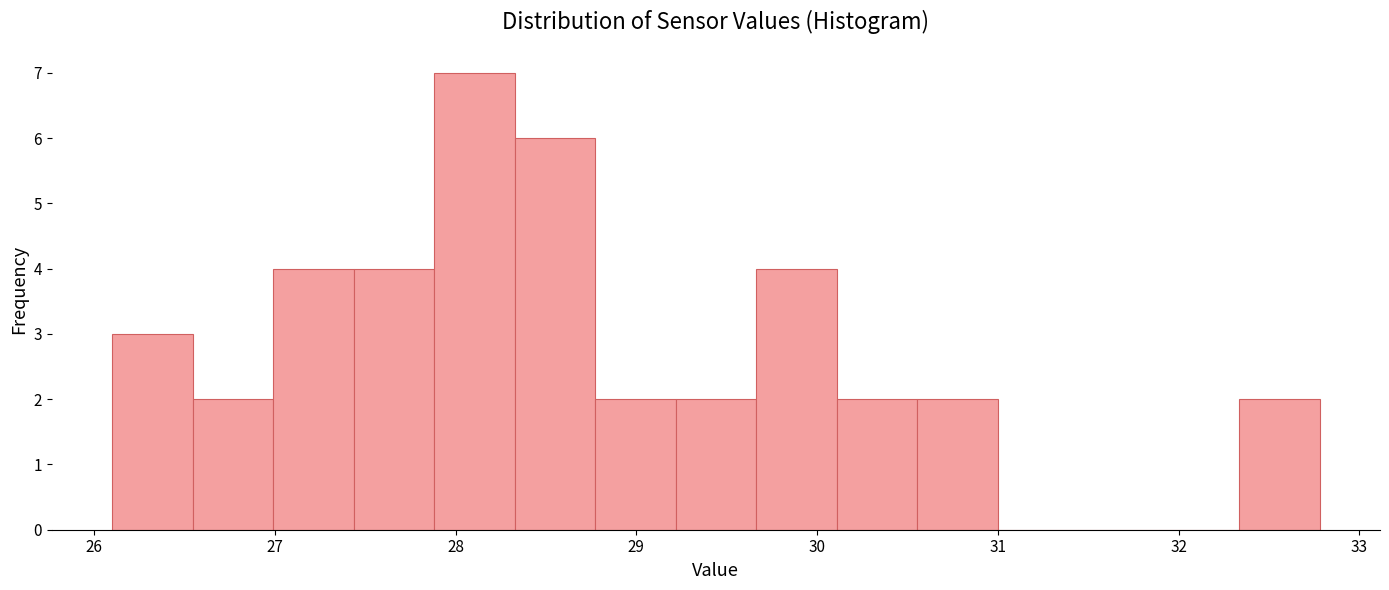

How tall is the bar that spans 28.3 to 28.8 on the x-axis? Neither the bar edges nor the heights are printed on the chart, so give them approximately, as read against the axes.

6